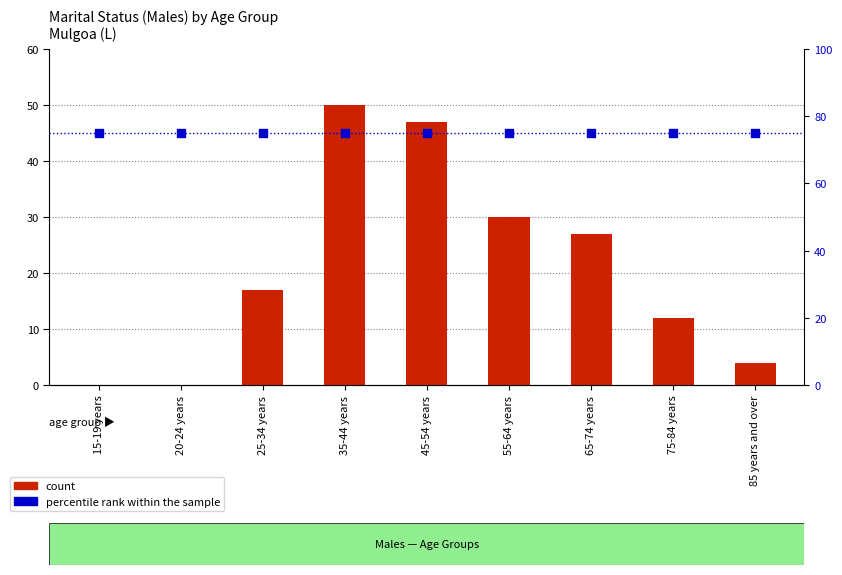

Is the value of percentile rank within the sample at 85 years and over greater than the value of count at 35-44 years?

Yes